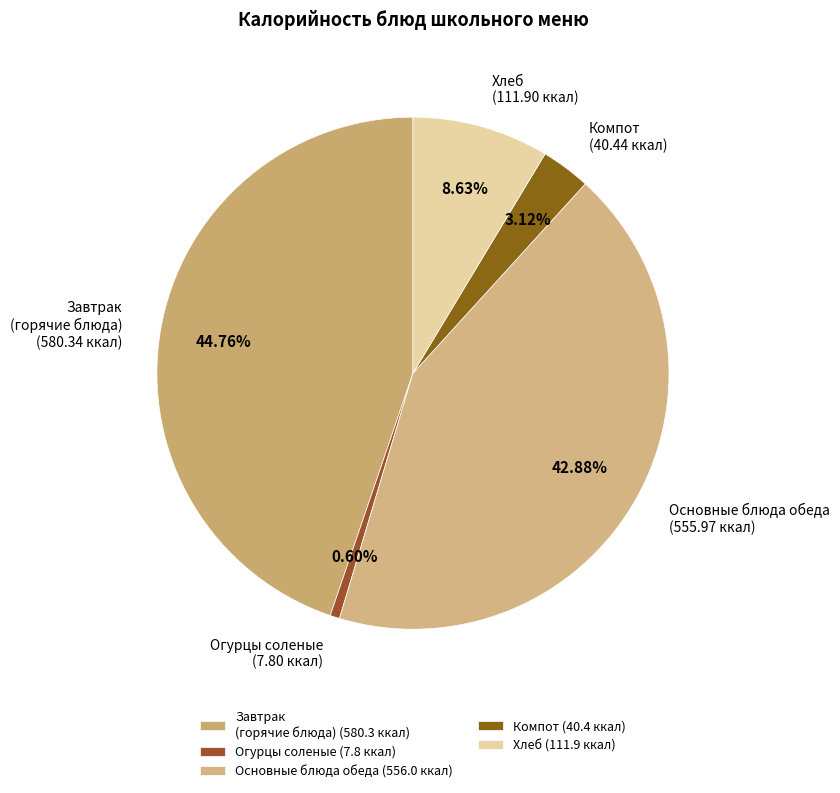

Combined, do Компот and Основные блюда обеда account for over 50%?

No